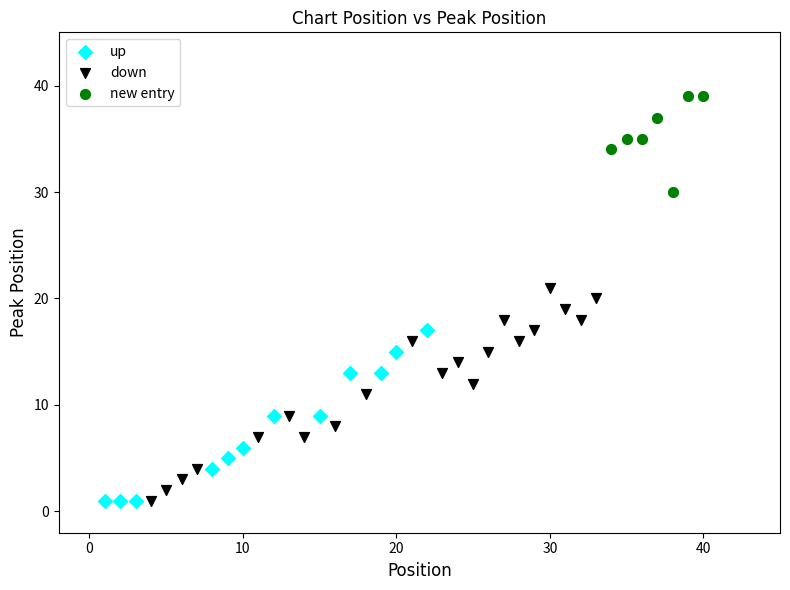

Which series reaches the maximum Y coordinate?

new entry